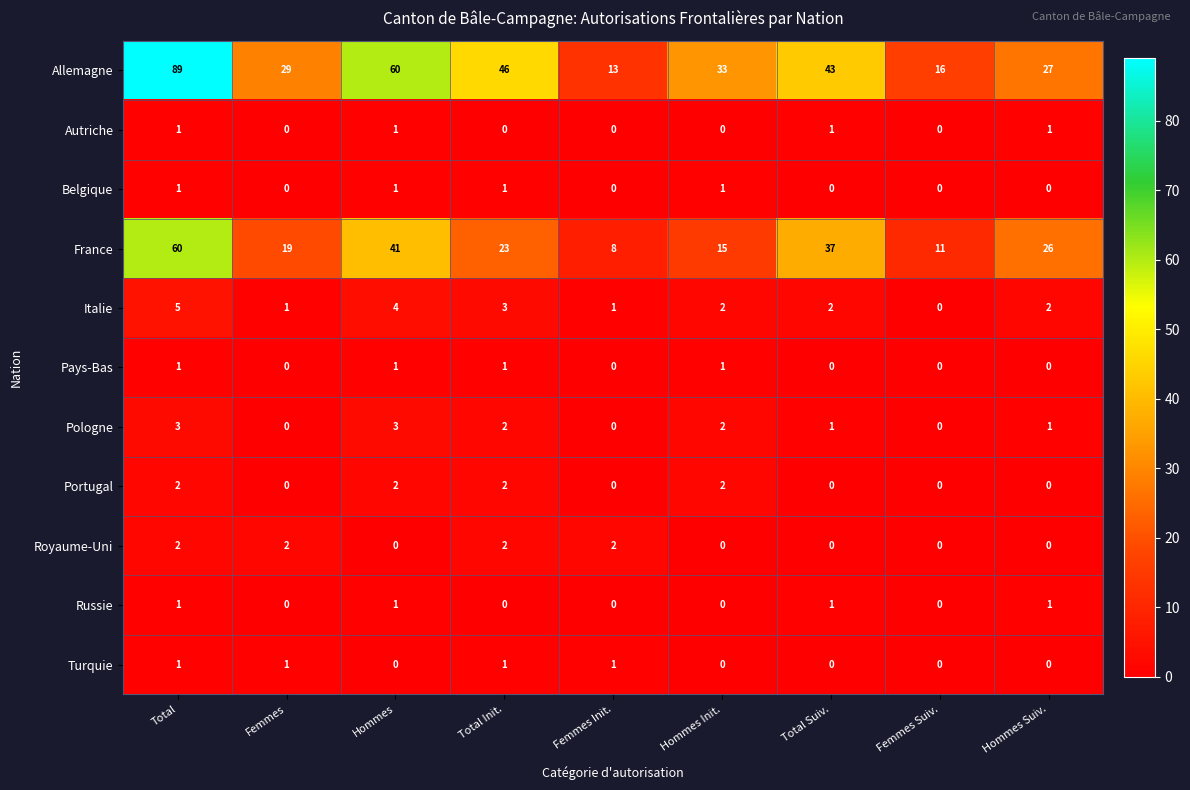

What is the difference between the highest and lowest values at Hommes?

60